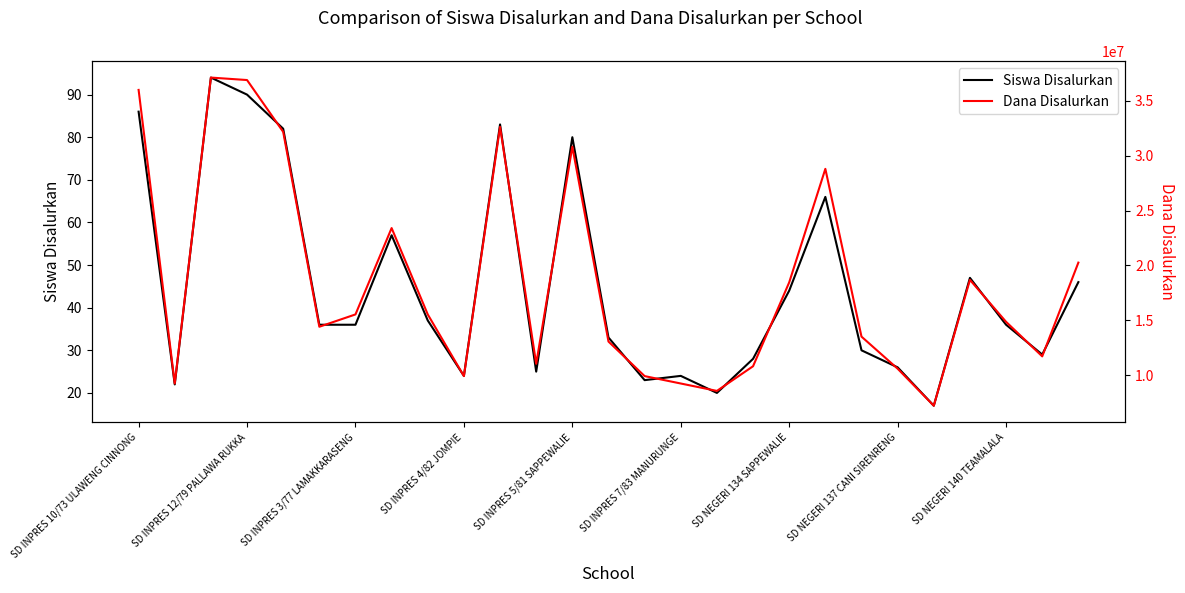

How many interior local peaks does the Dana Disalurkan series have?

6